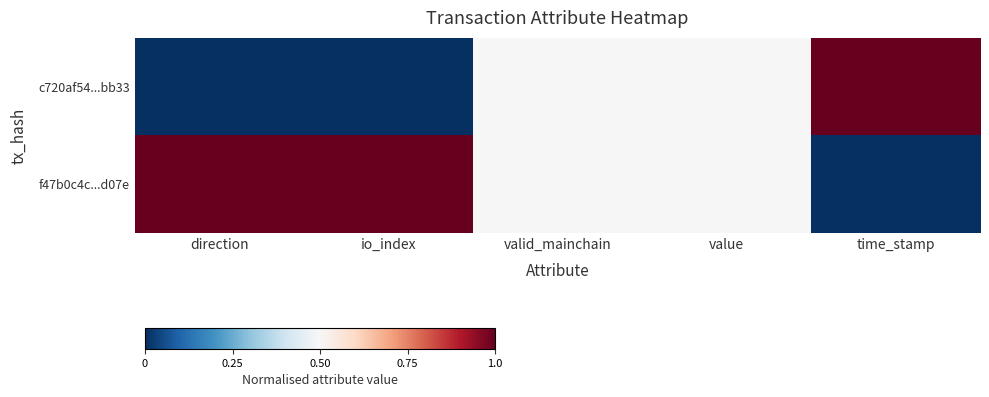

How many data points does each series have?

5